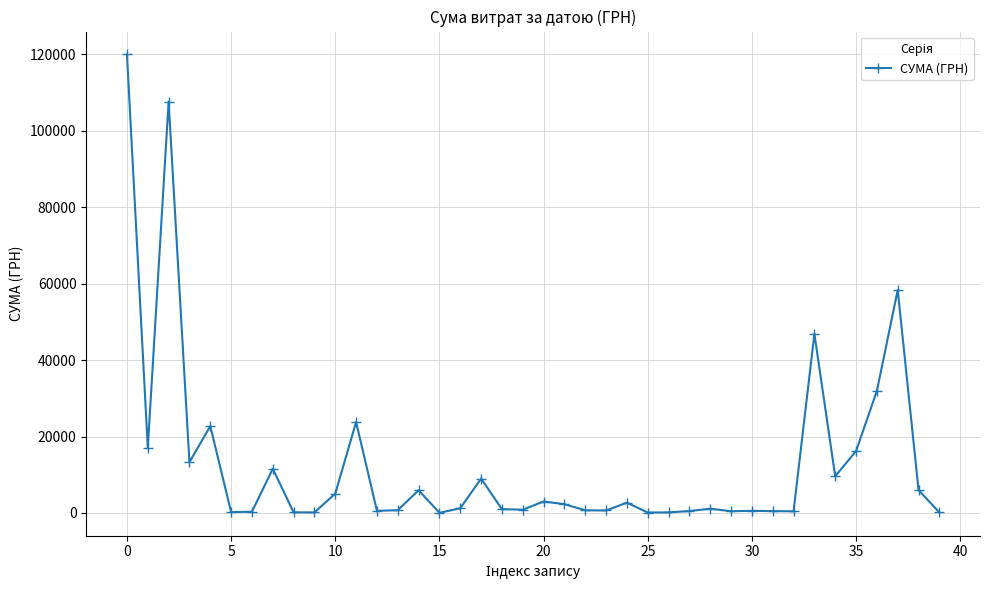

What is the greatest value displayed?

120000.0